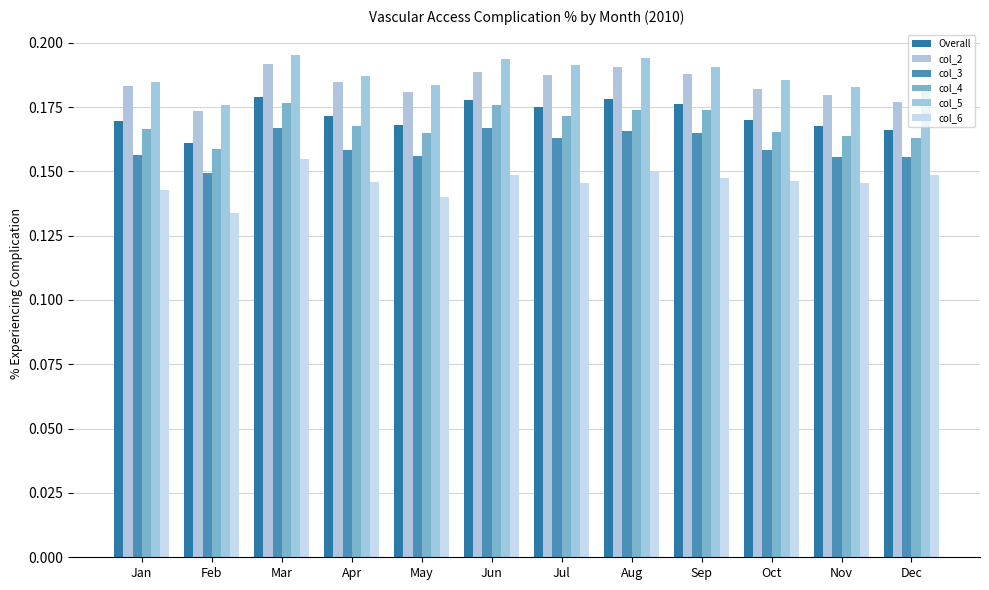

What is the value of the col_2 bar at the 8th from the left?

0.2